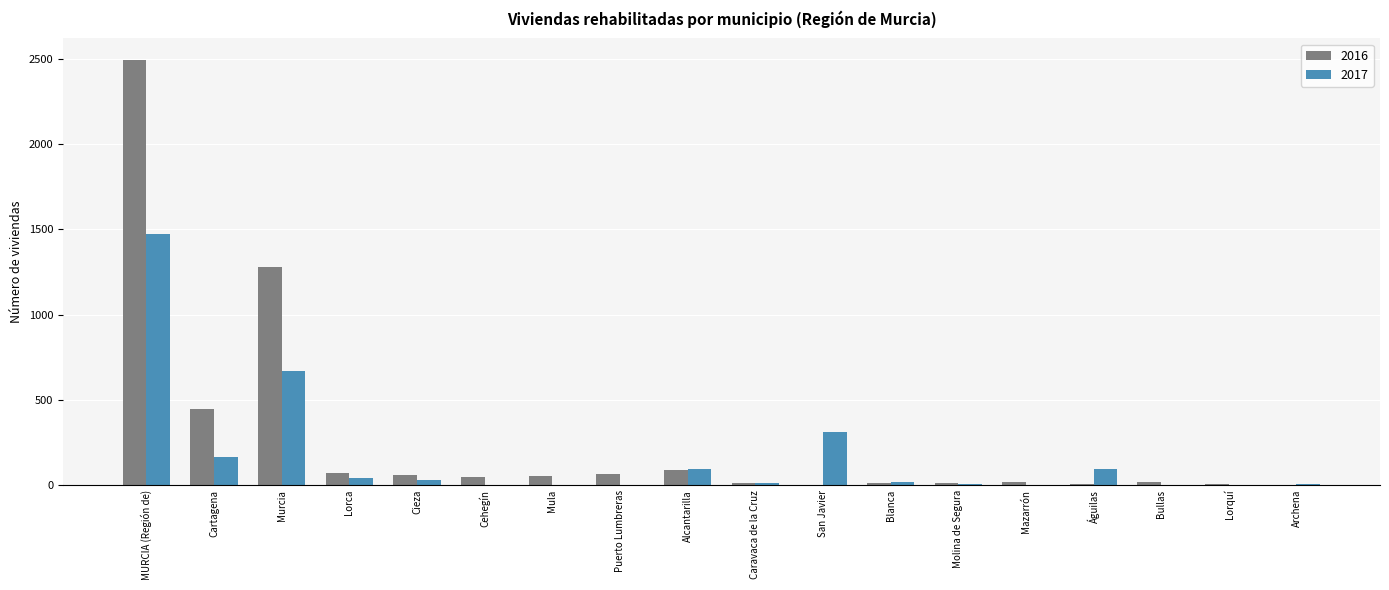

At which category is the sum across all series the highest?

MURCIA (Región de)